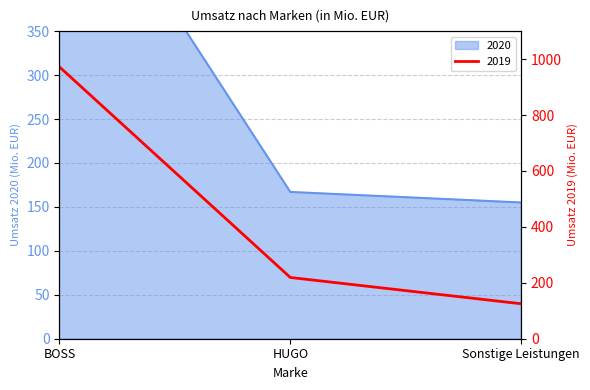

What is the total value across all series at Sonstige Leistungen?

280